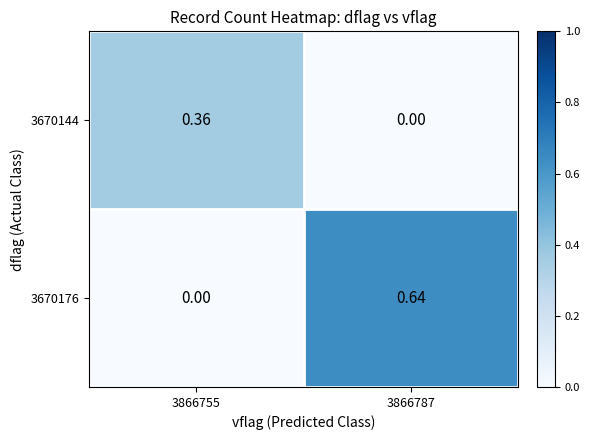

Is the value of 3670144 at 3866755 greater than the value of 3670176 at 3866755?

Yes